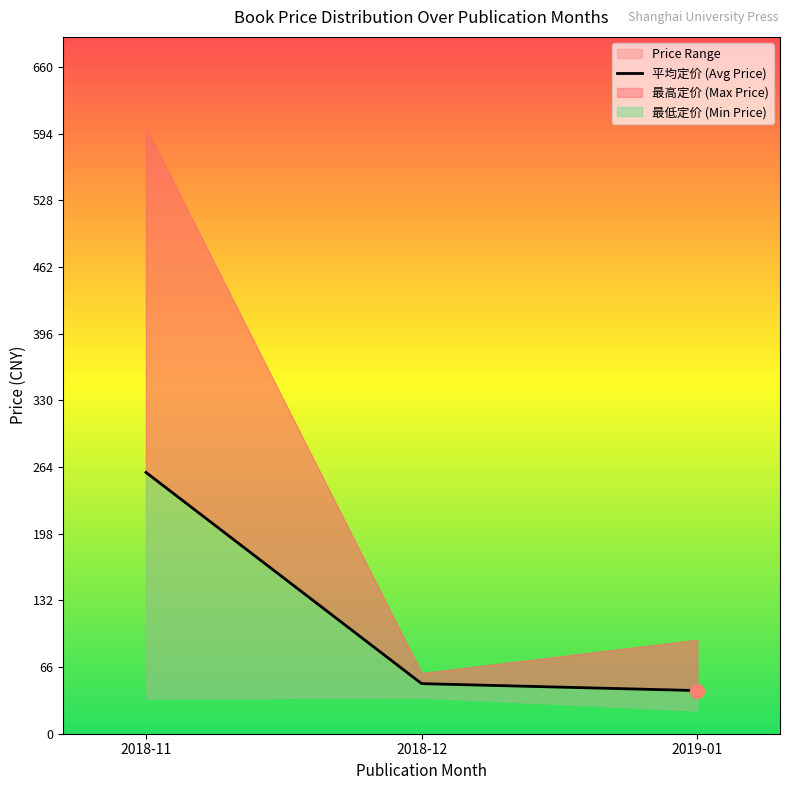

How many lines are shown in the chart?

1